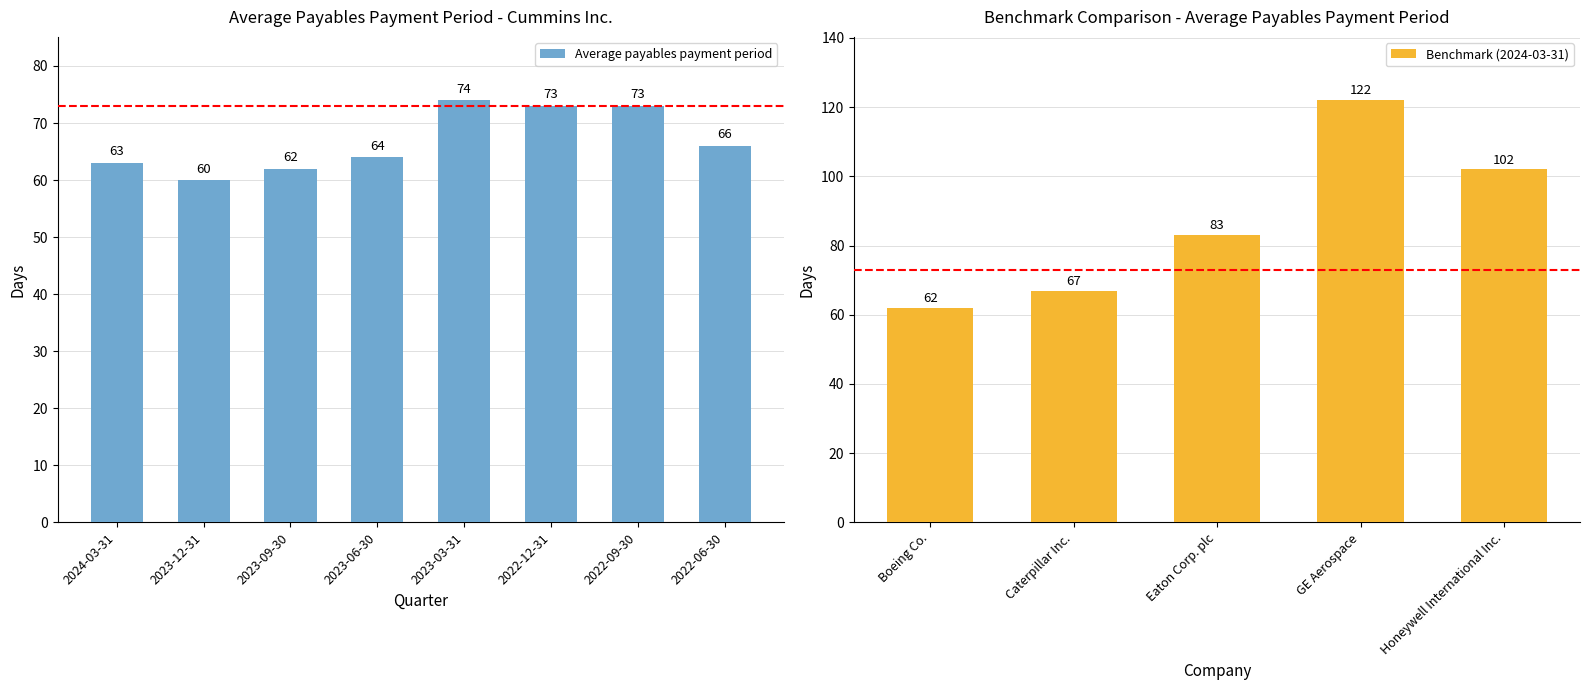

How many values in the Average payables payment period series are below 66?

4